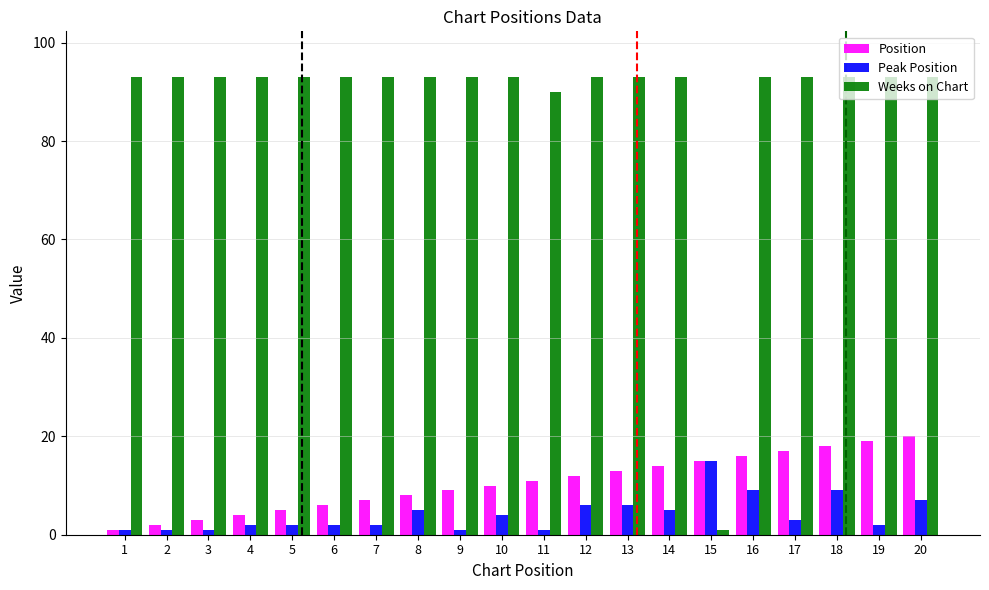

Rank the series by their maximum value, from lowest to highest.

Peak Position, Position, Weeks on Chart